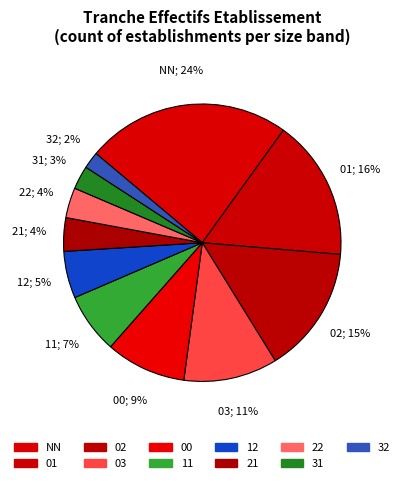

Which category has the smallest portion of the pie?

32